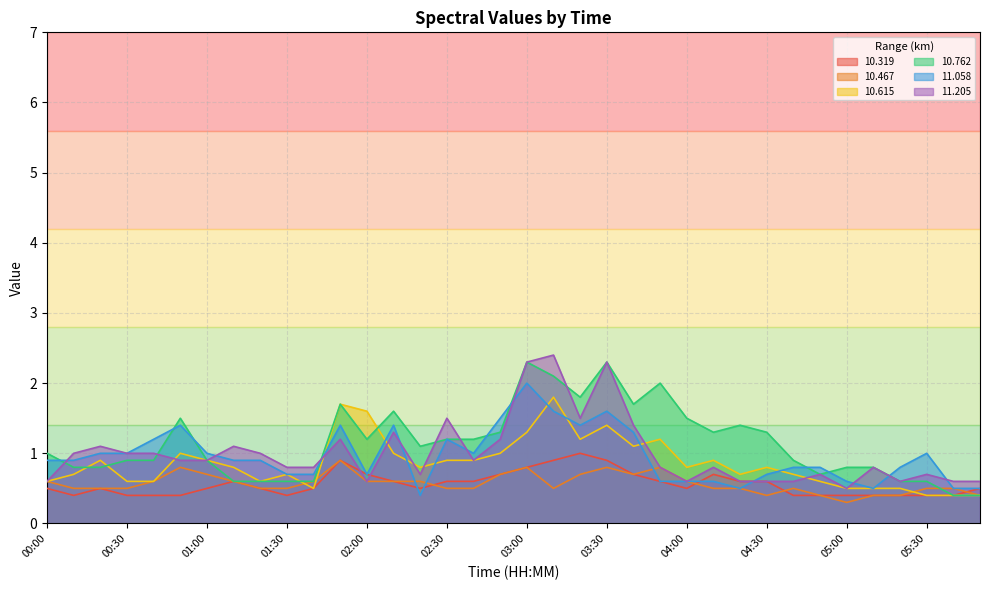

True or false:  10.615 has a value of 0.1 at 04:50.

False